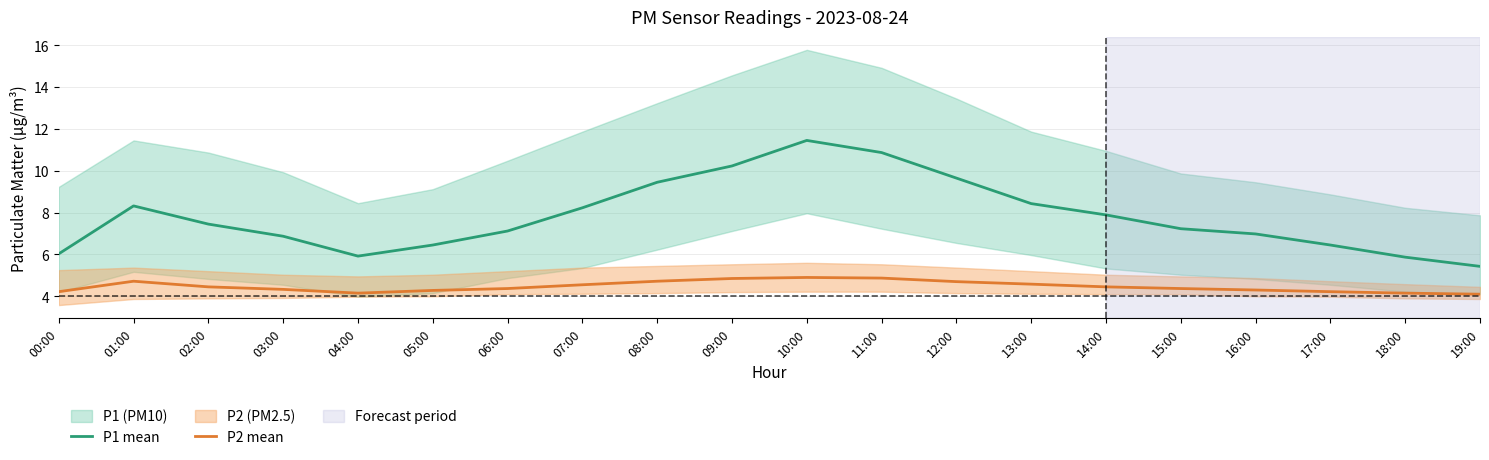

Reading left to right, list all the values displayed in this chart.

P1 mean: 00:00=6.0	01:00=8.3	02:00=7.5	03:00=6.9	04:00=5.9	05:00=6.5	06:00=7.1	07:00=8.2	08:00=9.4	09:00=10.2	10:00=11.4	11:00=10.9	12:00=9.7	13:00=8.4	14:00=7.9	15:00=7.2	16:00=7.0	17:00=6.5	18:00=5.9	19:00=5.4
P2 mean: 00:00=4.2	01:00=4.7	02:00=4.5	03:00=4.3	04:00=4.2	05:00=4.3	06:00=4.4	07:00=4.5	08:00=4.7	09:00=4.8	10:00=4.9	11:00=4.9	12:00=4.7	13:00=4.6	14:00=4.5	15:00=4.4	16:00=4.3	17:00=4.2	18:00=4.2	19:00=4.1